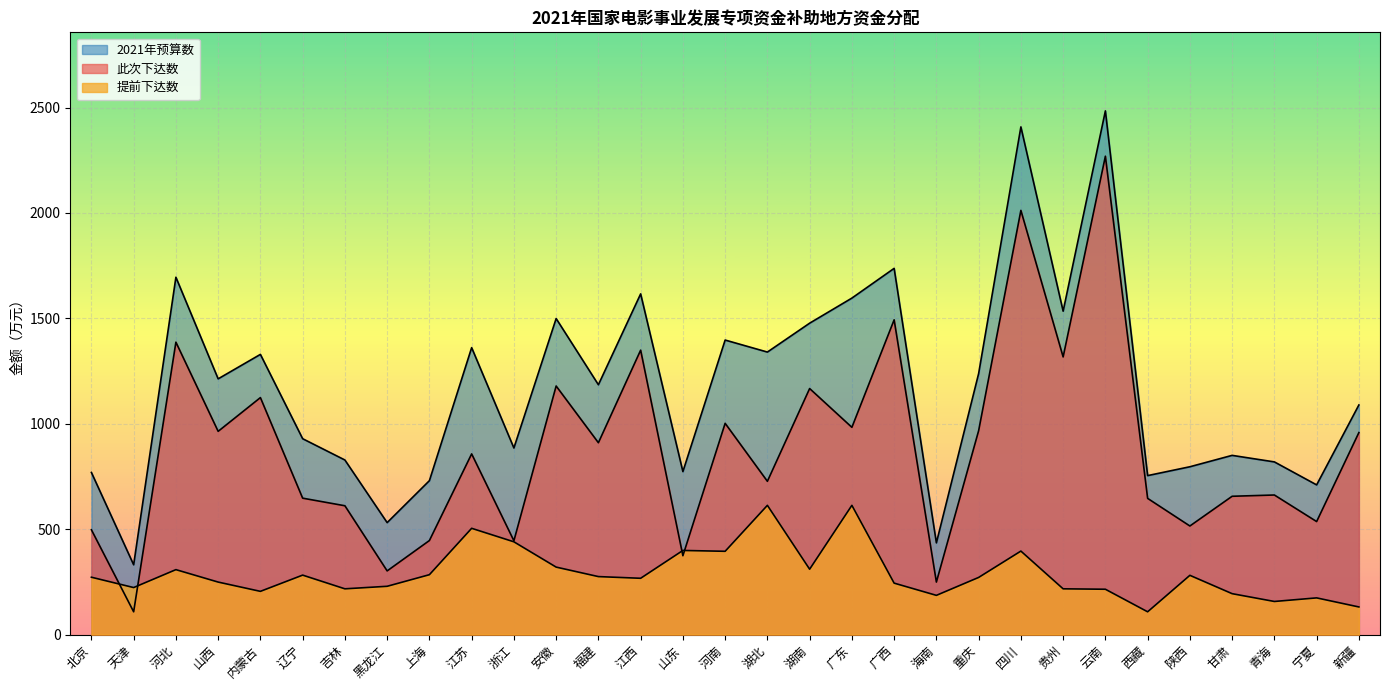

What is the label of the 24th point from the right?

黑龙江